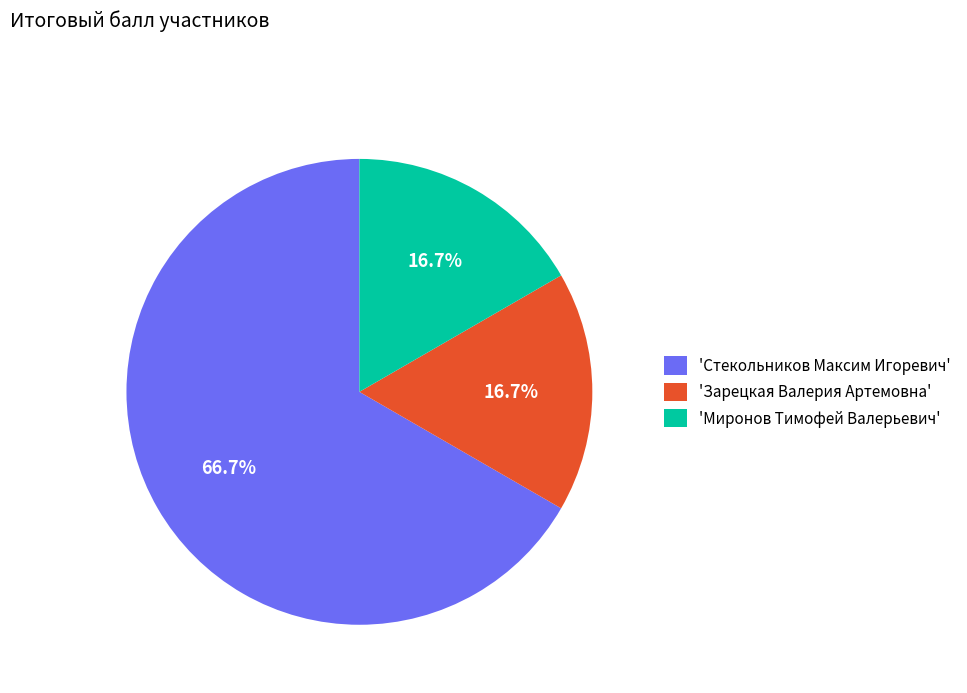

Does any single category account for the majority?

Yes